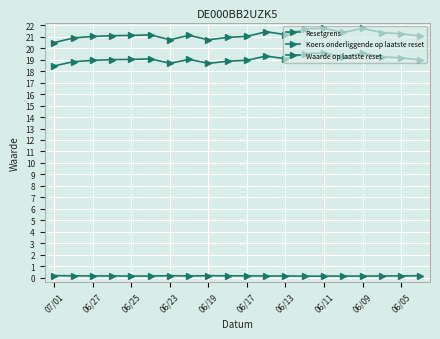

In Resetgrens, how many points are lower than both neighbors (excluding endpoints)?

4